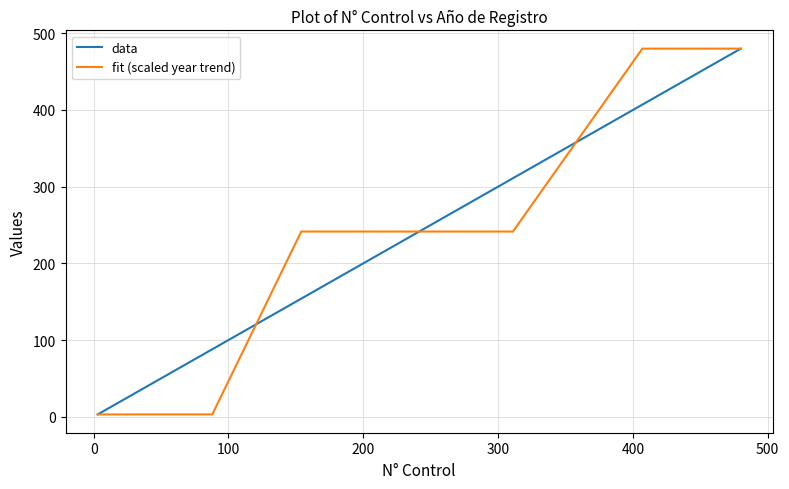

What is the maximum value for fit (scaled year trend)?

480.0